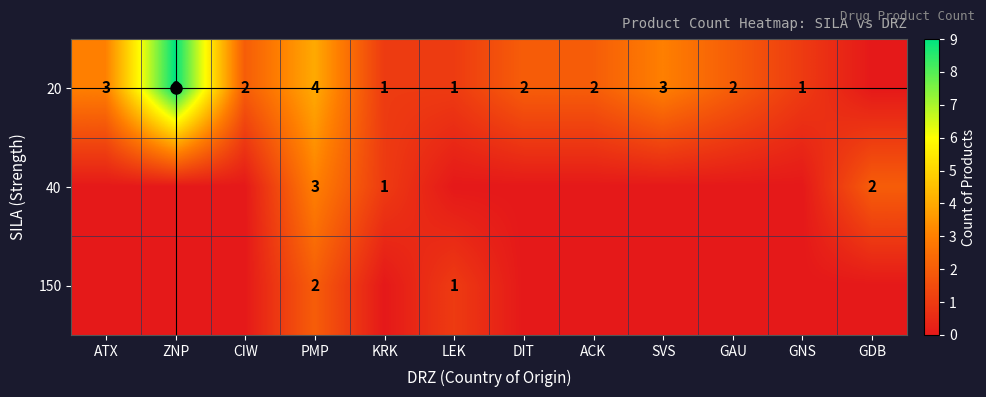

What is the total value across all series at KRK?

2